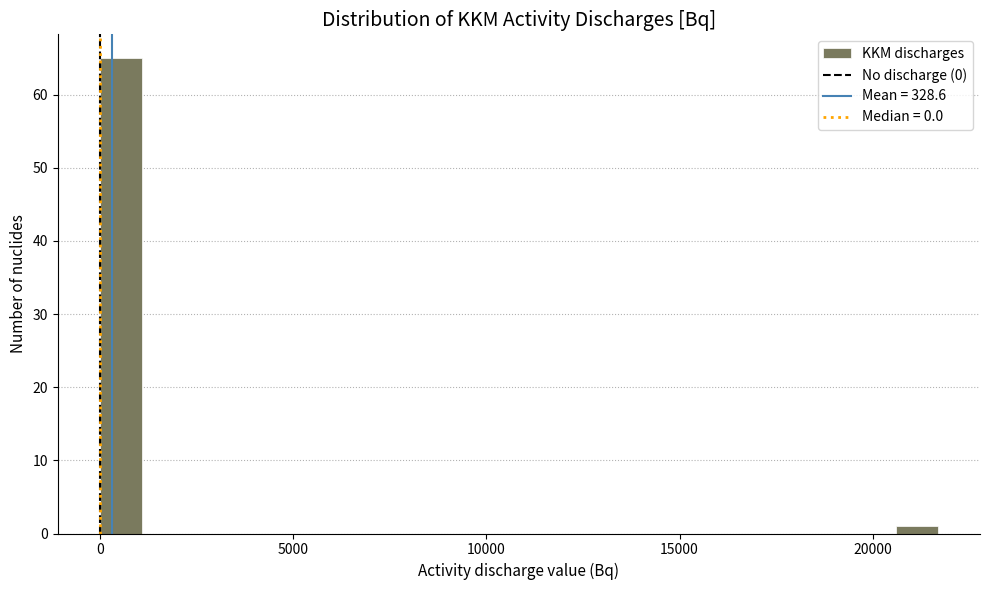

Around what value on the x-axis is the tallest bar? Give the approximate position of its centre, as read against the axis.

500